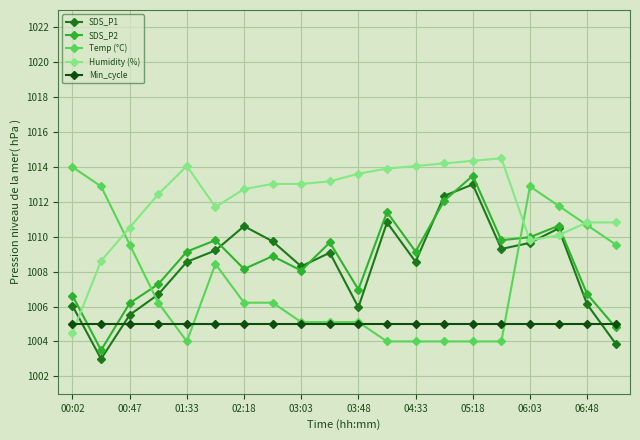

What is the lowest value of the Humidity (%) series?

1004.5